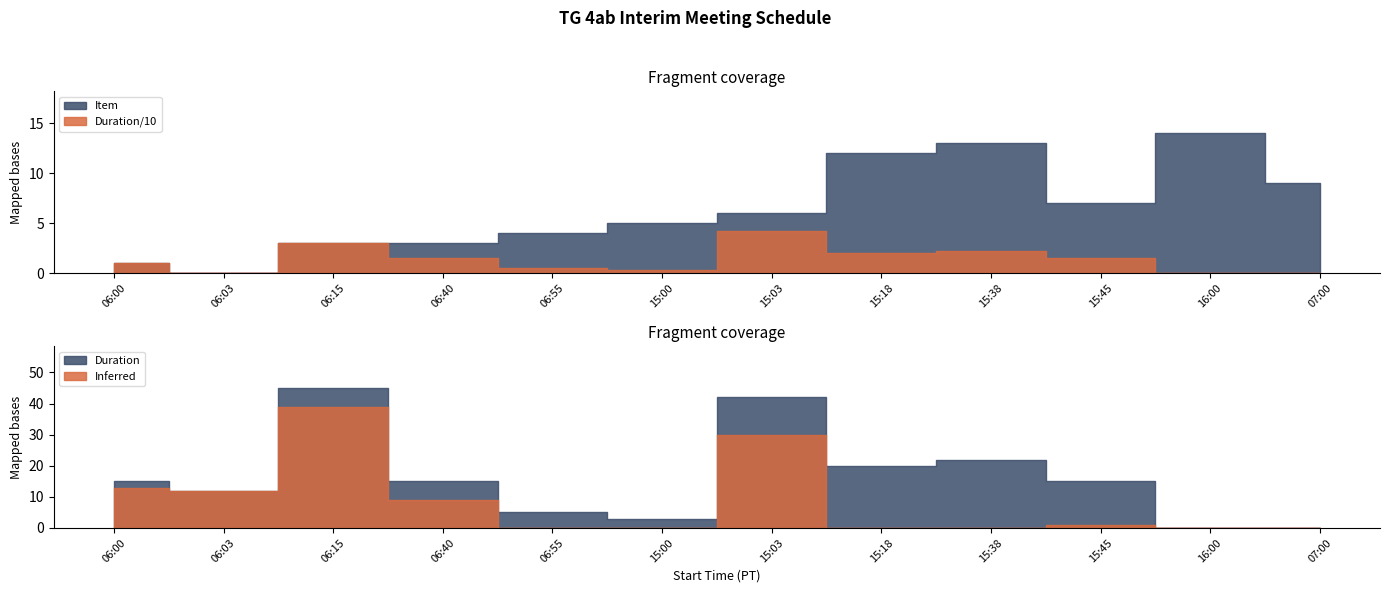

Is the value of Item at 15:03 greater than the value of Duration at 06:00?

No